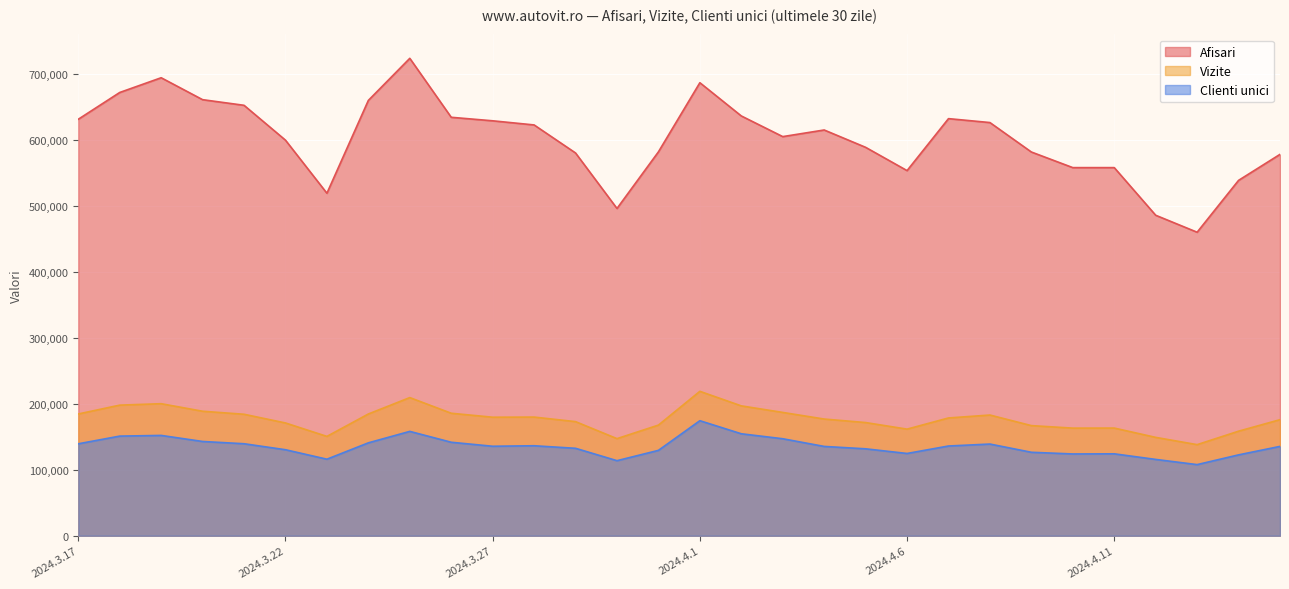

True or false: Afisari and Clienti unici intersect in this chart.

False